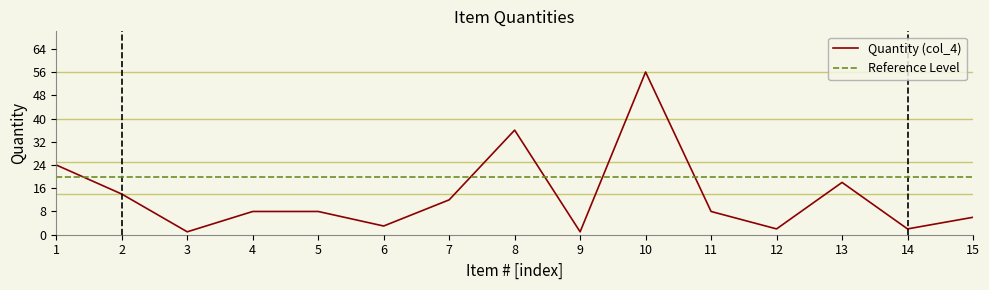

Which series has the widest spread of values?

Quantity (col_4)